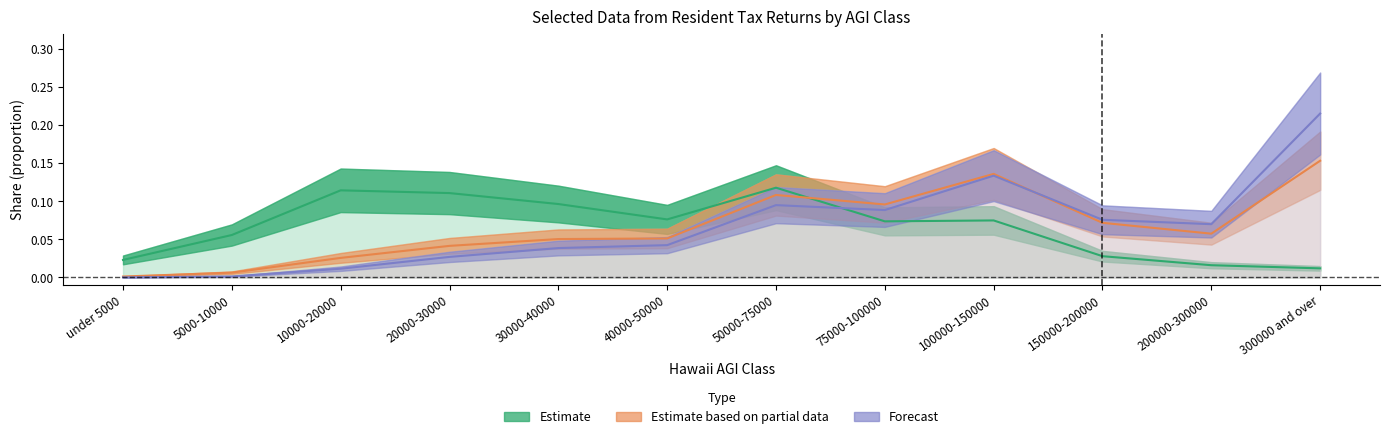

Which category has the lowest value in the Hawaii AGI (thousands) series?

under 5000